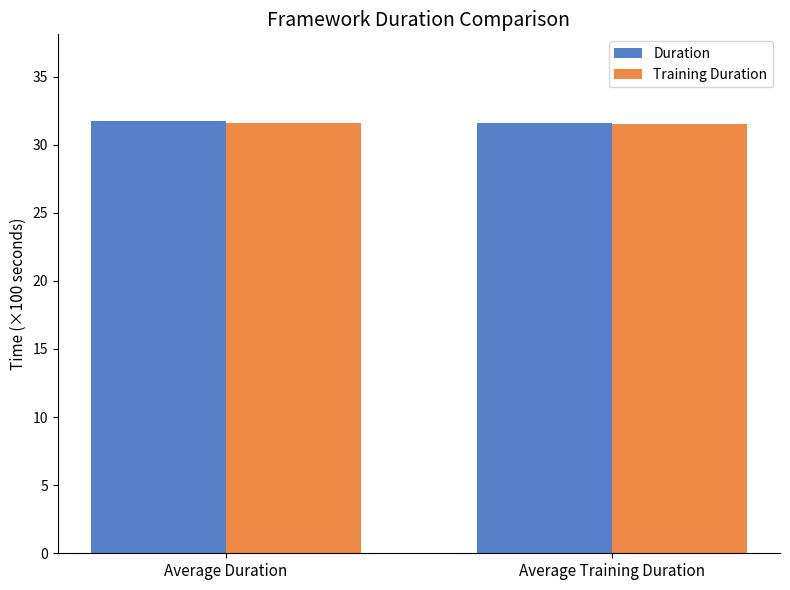

What is the smallest value displayed?

31.5